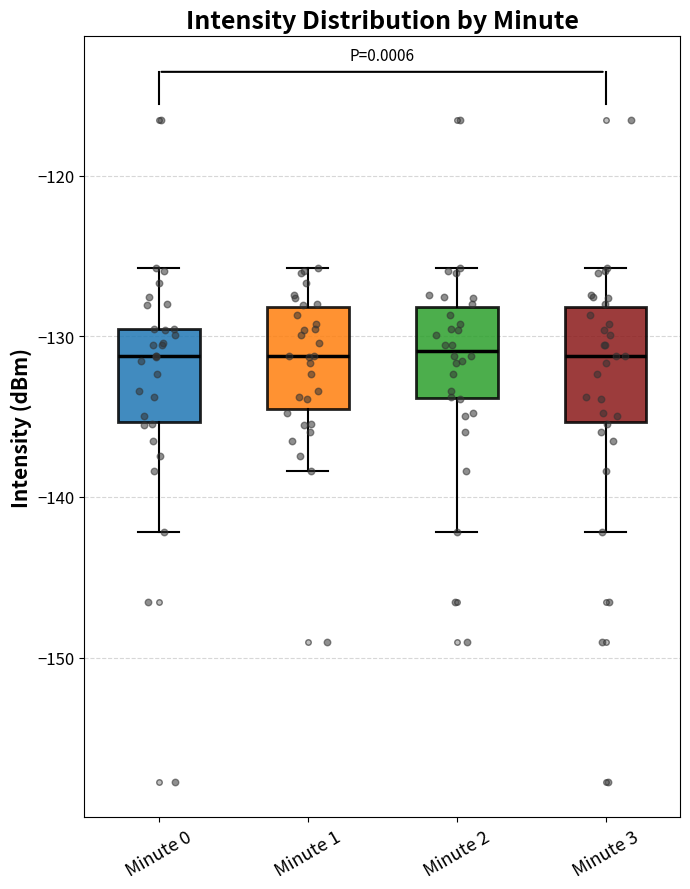

Where does the upper whisker of the box for Minute 3 end on the y-axis? The values are not printed on the chart, so give them approximately, as read against the axis.

-126